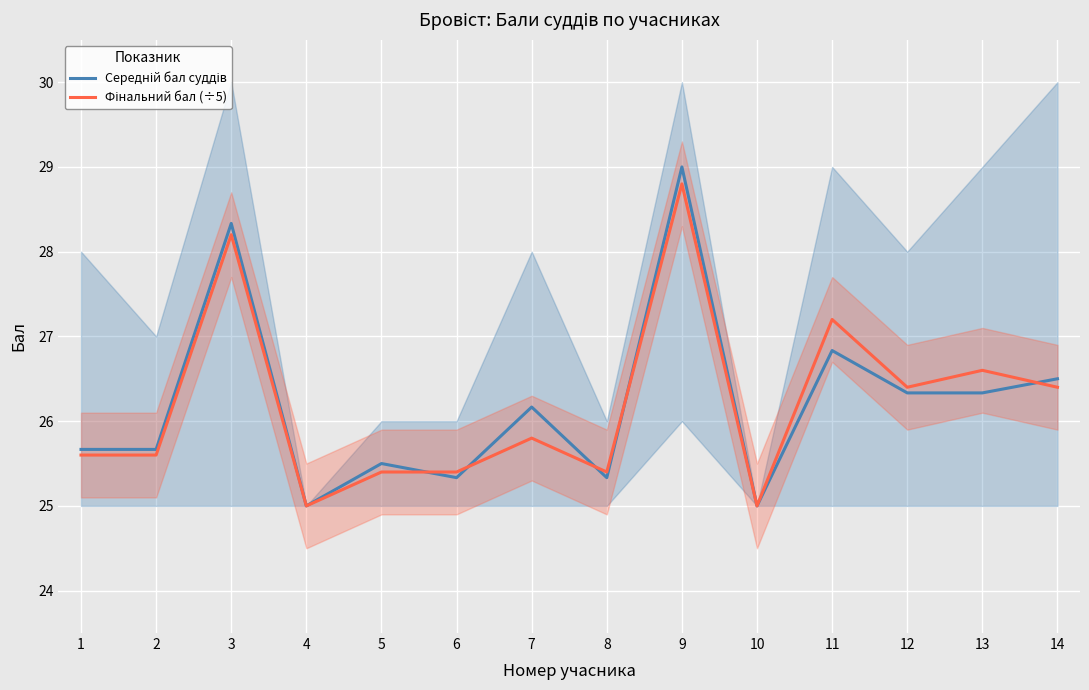

The Середній бал суддів series shows 26.3 at 12. True or false?

True